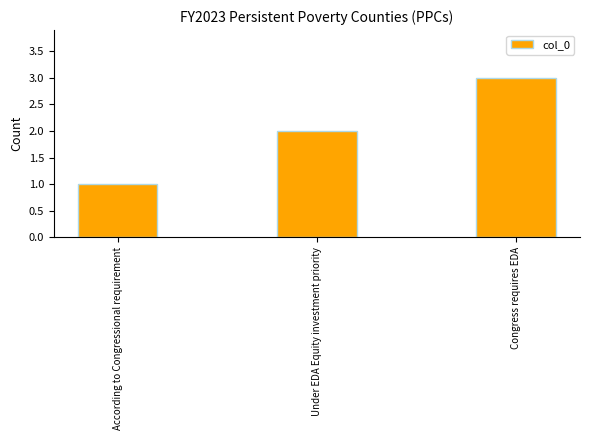

Reading left to right, list all the values displayed in this chart.

1	2	3